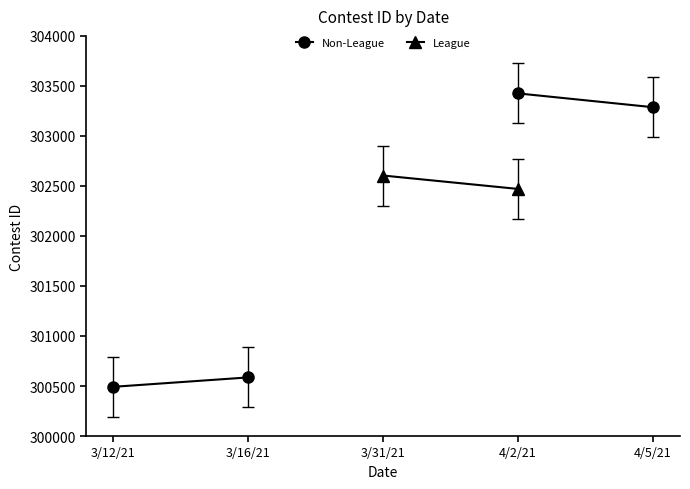

Which category has the lowest value in the Non-League series?

3/12/21